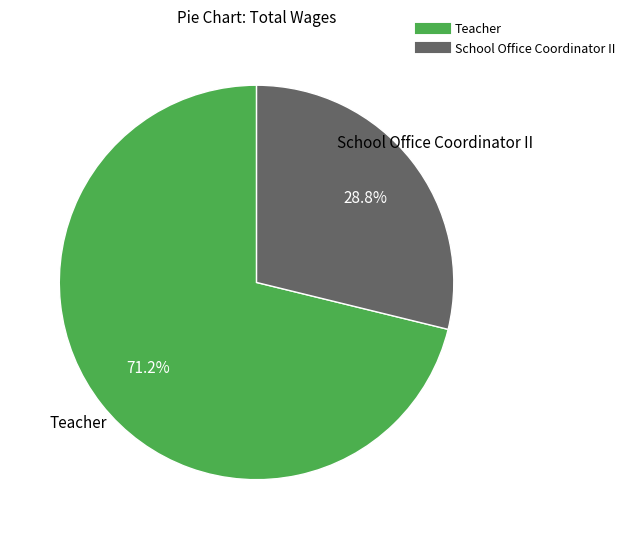

To the nearest percent, what is the difference between the largest and smallest slice percentages?

42%